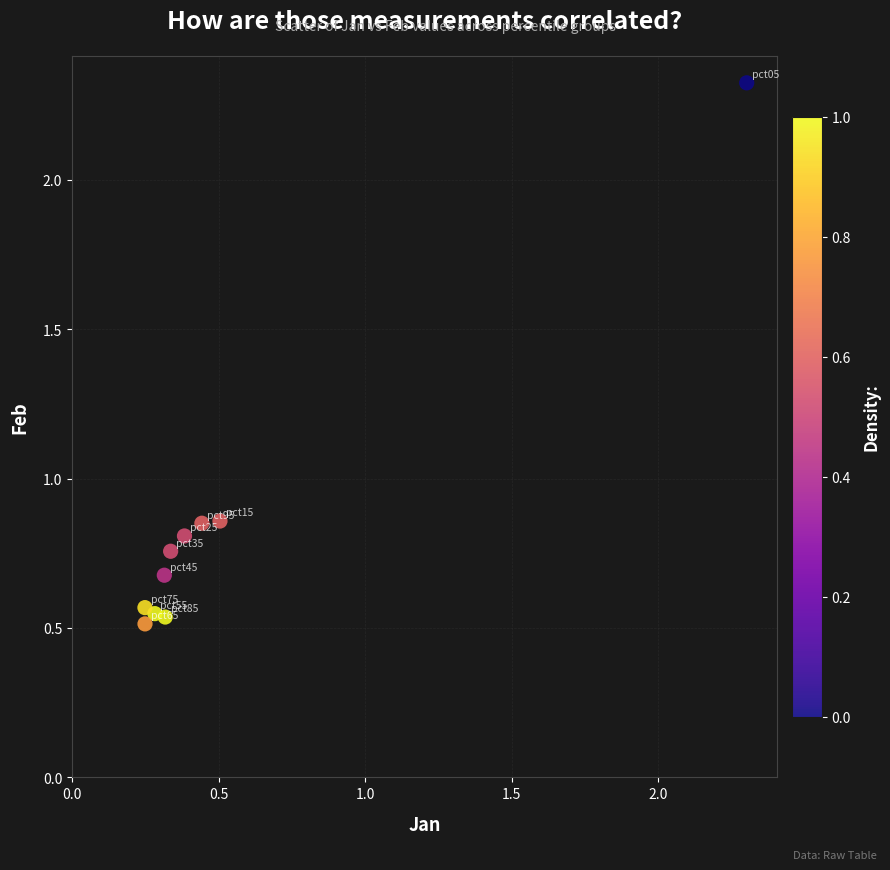

What is the range of X values (max minus min)?

2.1